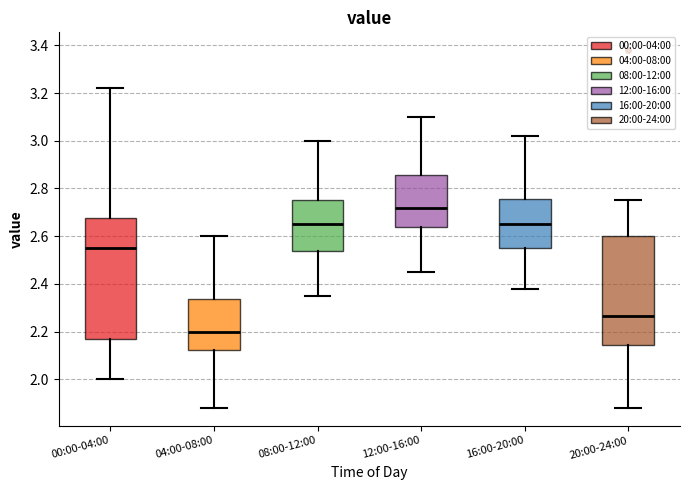

Comparing the boxes themselves (not the whiskers), which one is the tallest?

00:00-04:00